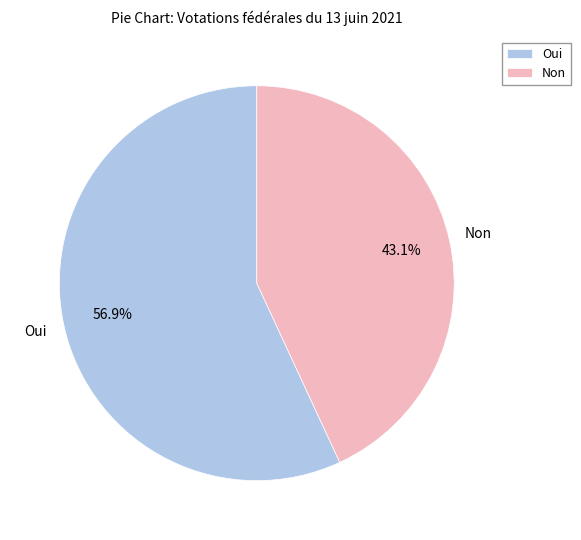

What is the ratio of the value at Oui to the value at Non?

1.3